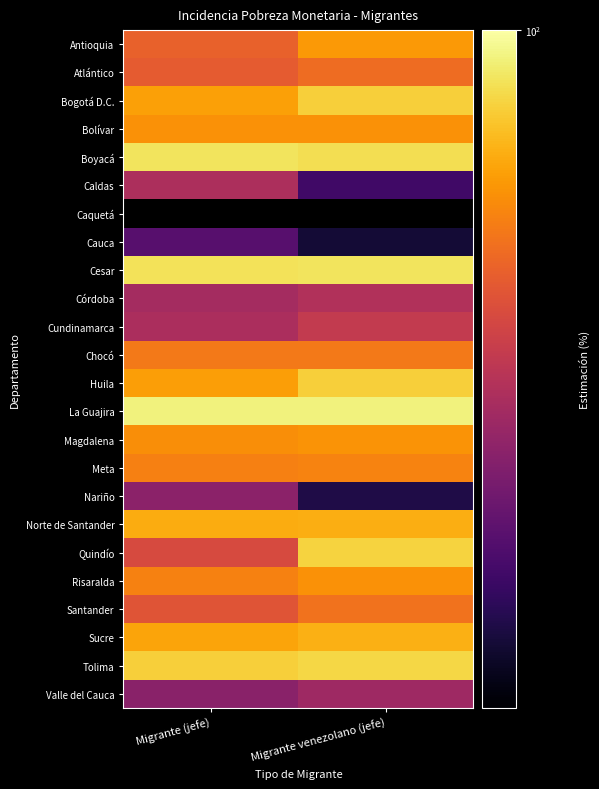

Is the value of Caldas at Migrante (jefe) greater than the value of Sucre at Migrante (jefe)?

No